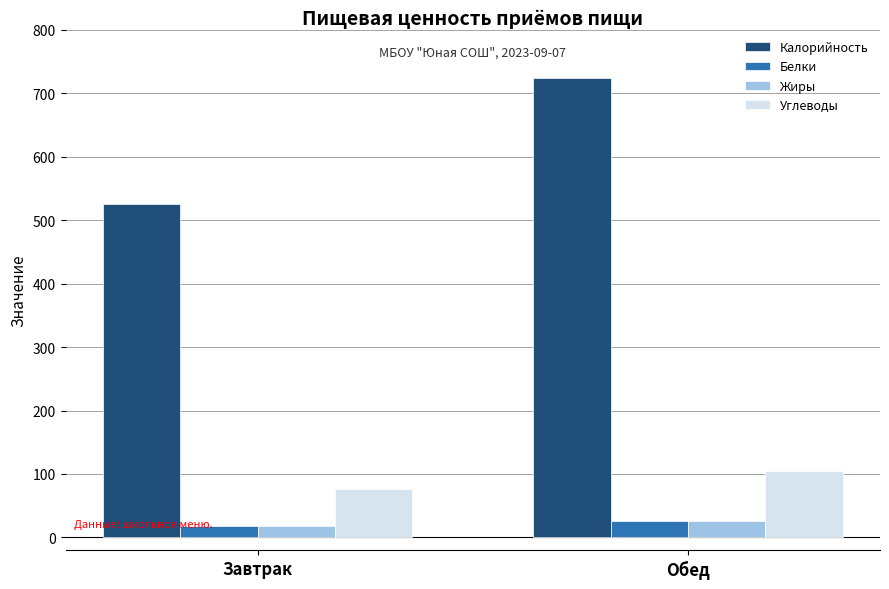

Does the chart contain any negative values?

No